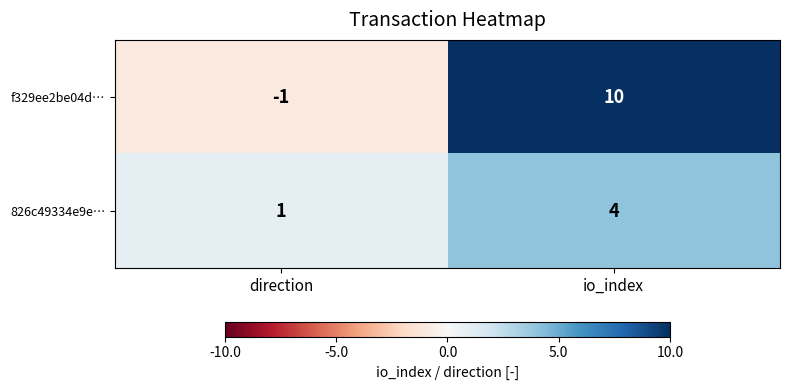

What is the spread (max minus min) of values at io_index?

6